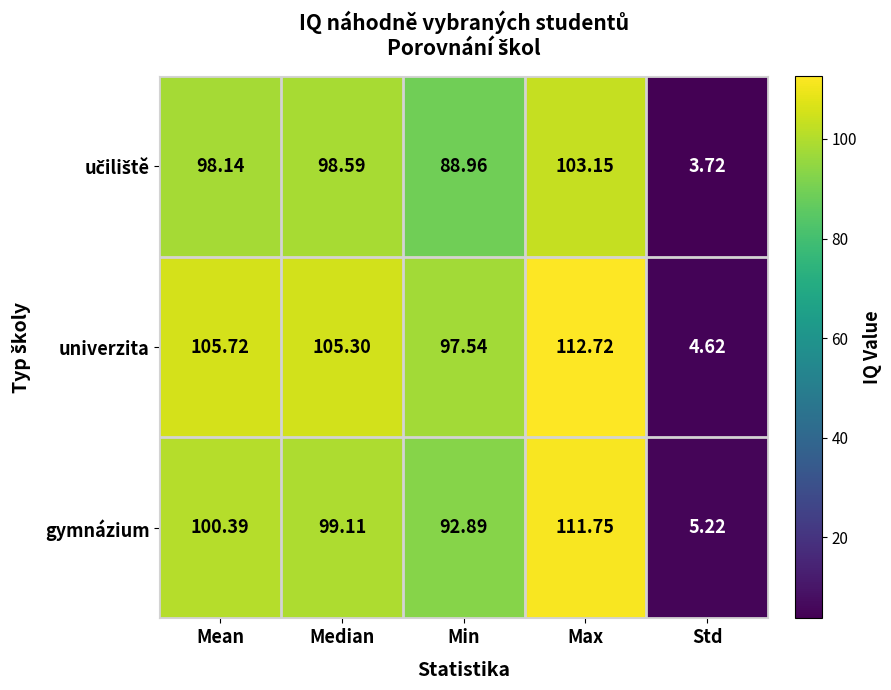

Rank the categories by gymnázium value from highest to lowest.

Max, Mean, Median, Min, Std